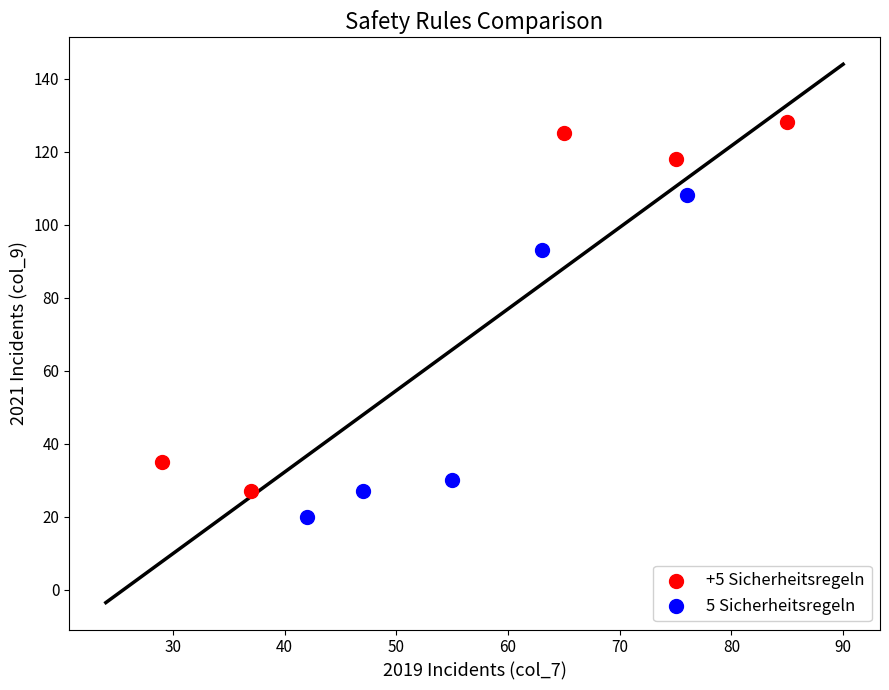

What are all the series names shown in the legend?

+5 Sicherheitsregeln, 5 Sicherheitsregeln